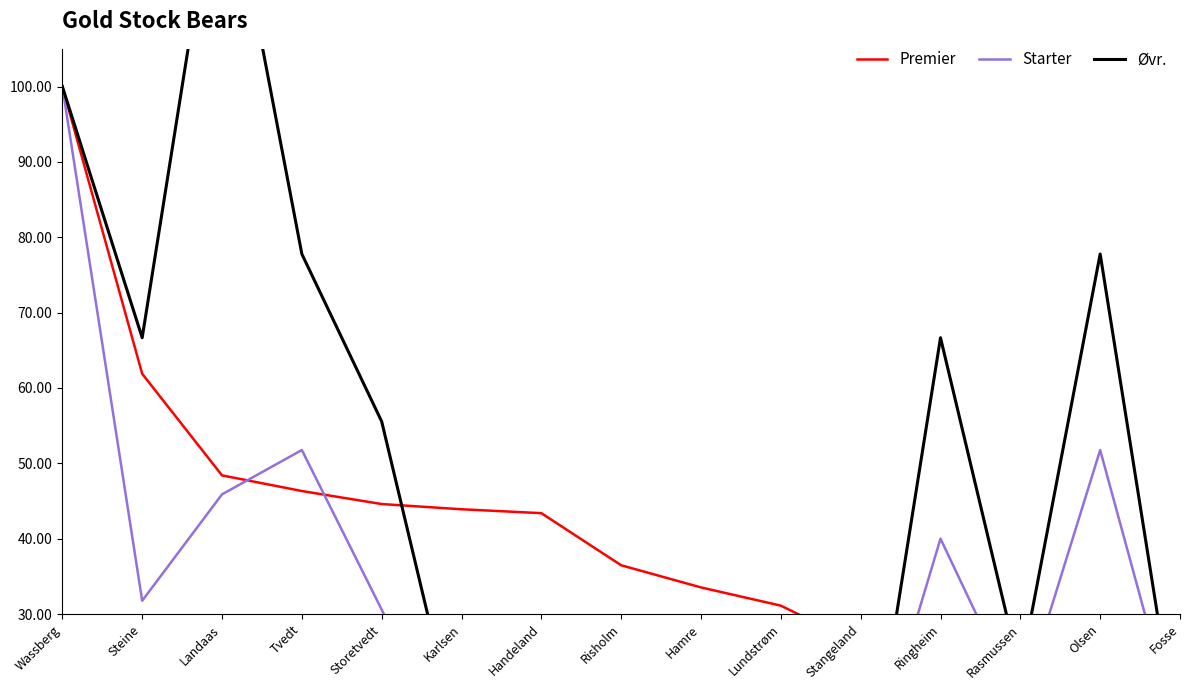

True or false: Premier and Starter intersect in this chart.

True